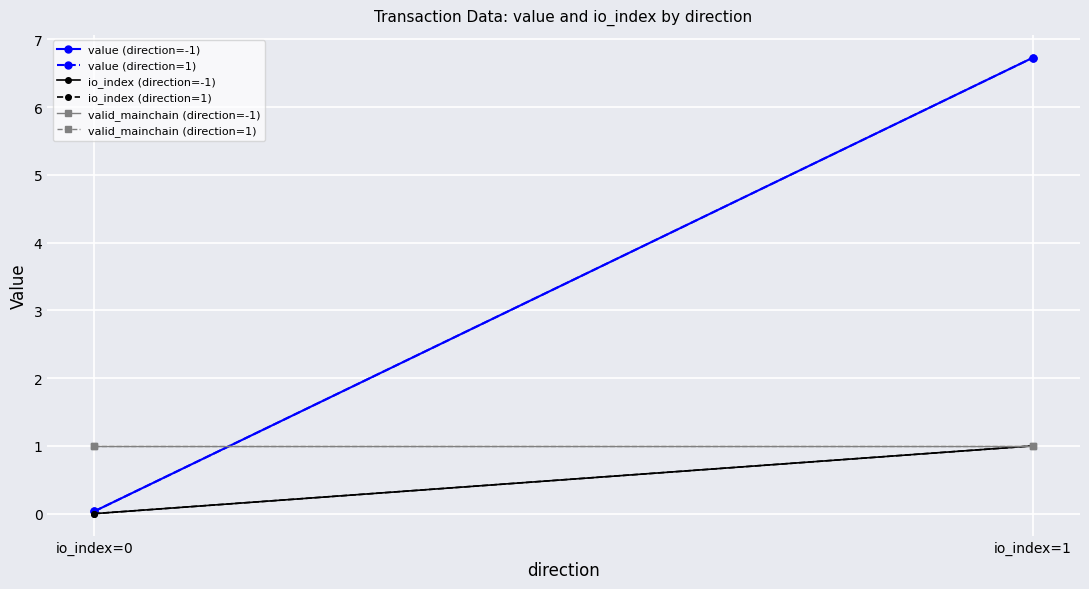

The valid_mainchain (direction=1) series shows 1.8 at io_index=0. True or false?

False